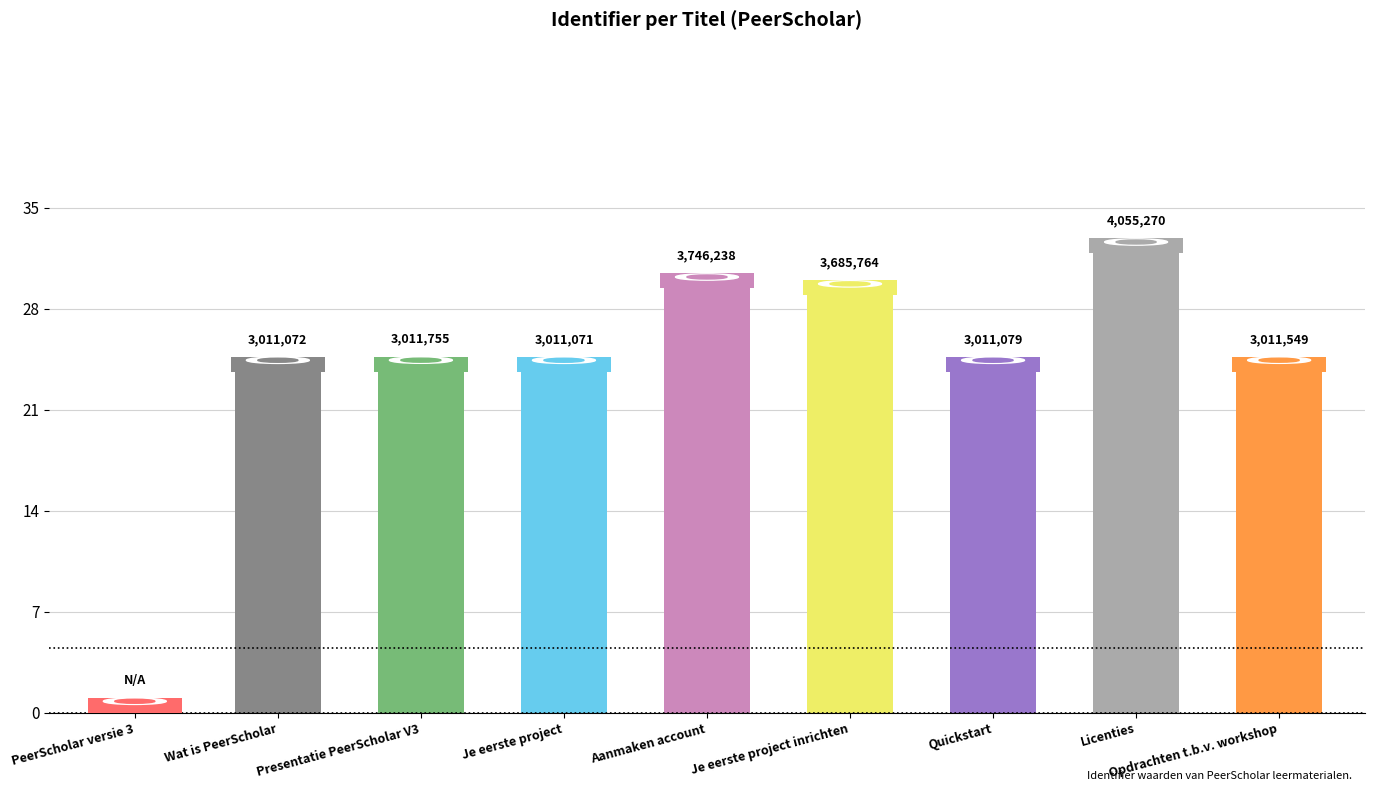

Reading left to right, extract all data points from this chart.

0.0	23.8	23.8	23.8	29.6	29.1	23.8	32.0	23.8